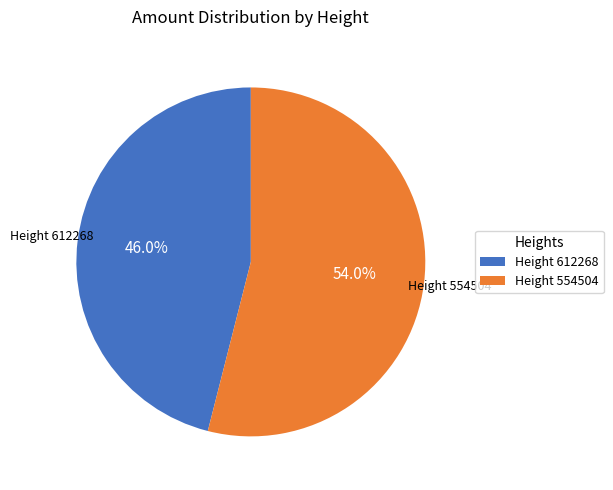

Which slice represents more than half of the pie?

Height 554504